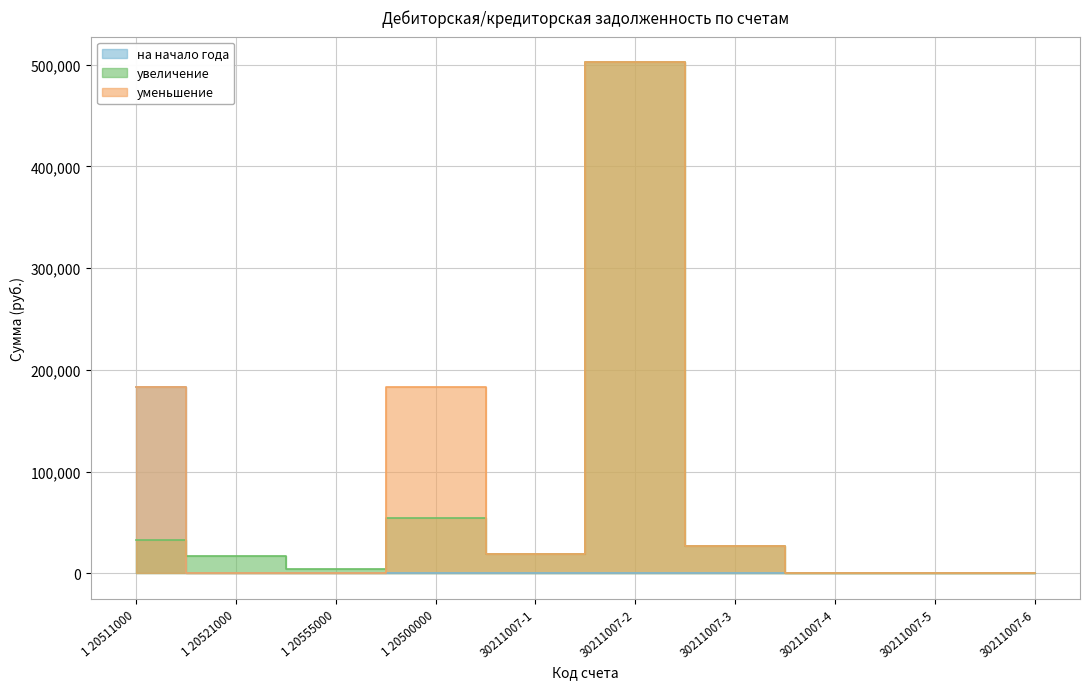

True or false: na_nachalo_goda has a value of 0.0 at 30211007-6.

True